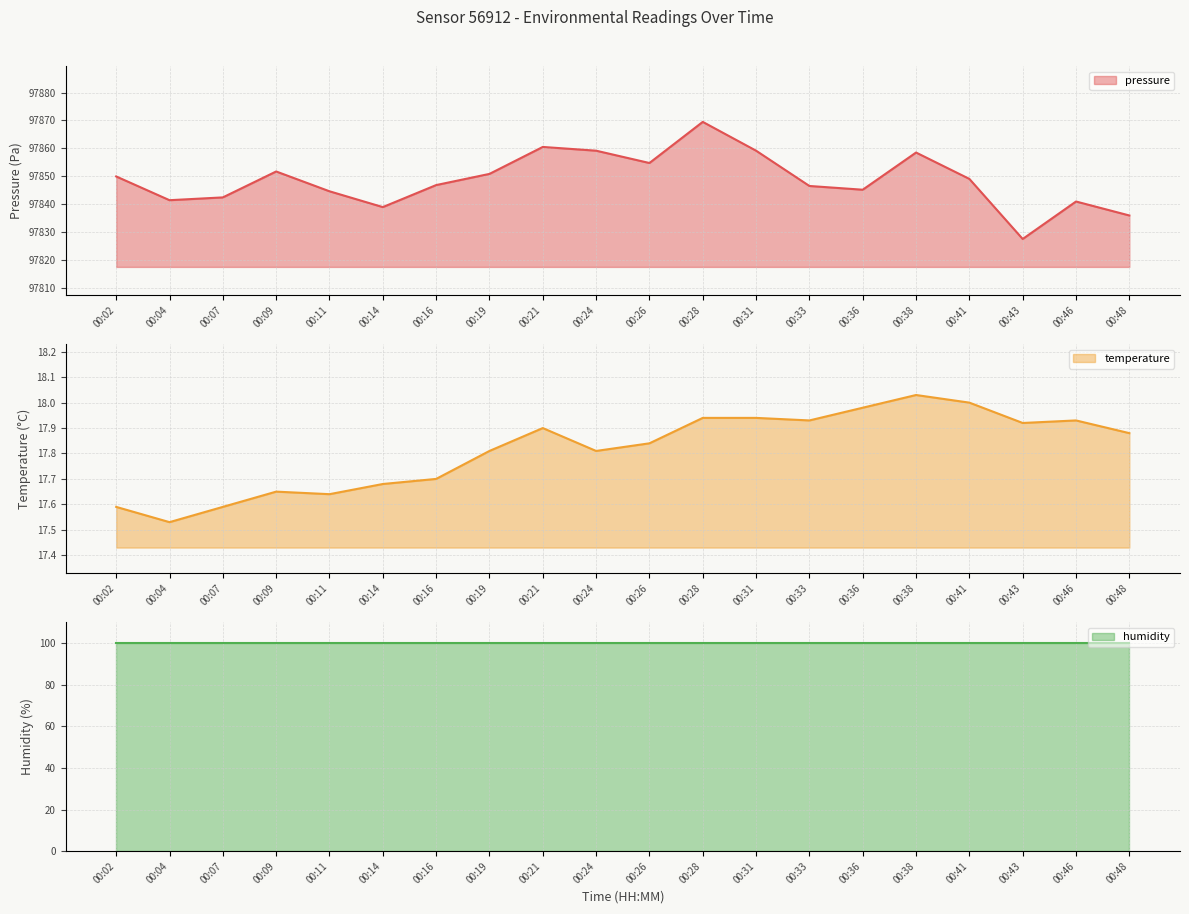

Does the chart display data point markers on the line(s)?

No